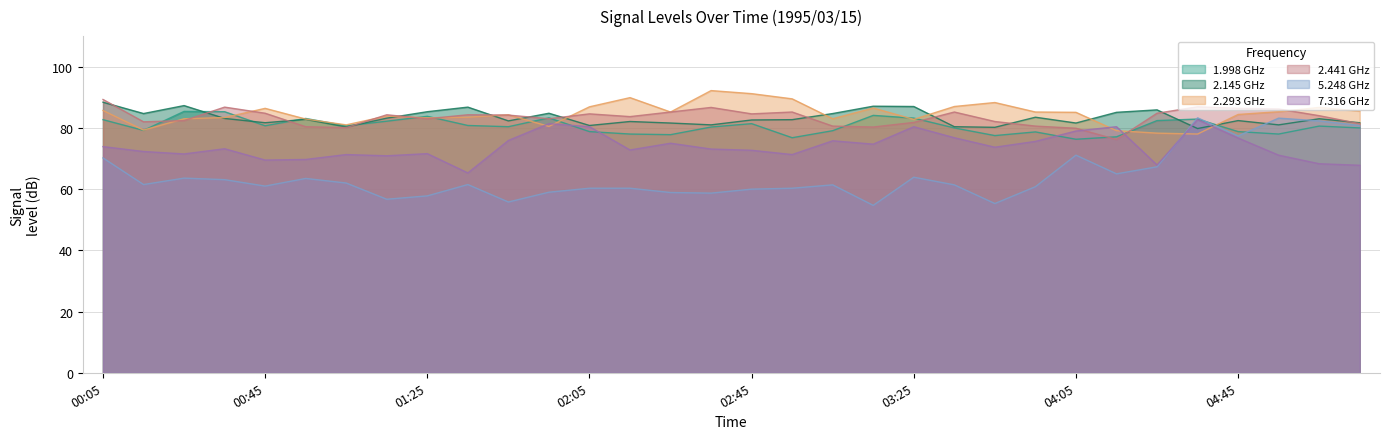

Which series has the largest total across all categories?

2.293 GHz